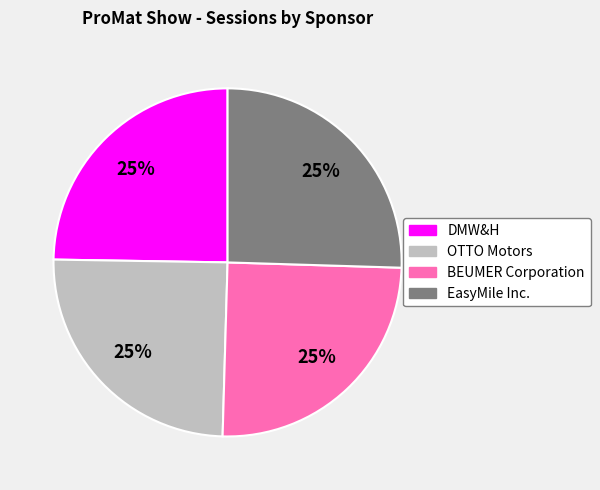

Approximately how many times larger is the value at EasyMile Inc. compared to OTTO Motors?

1.0